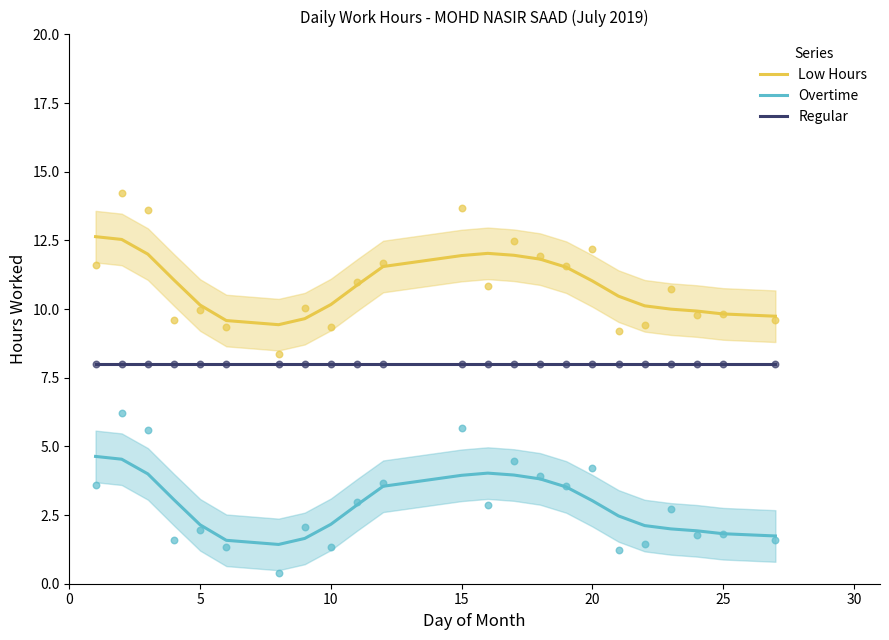

Which series reaches the maximum Y coordinate?

Low Hours